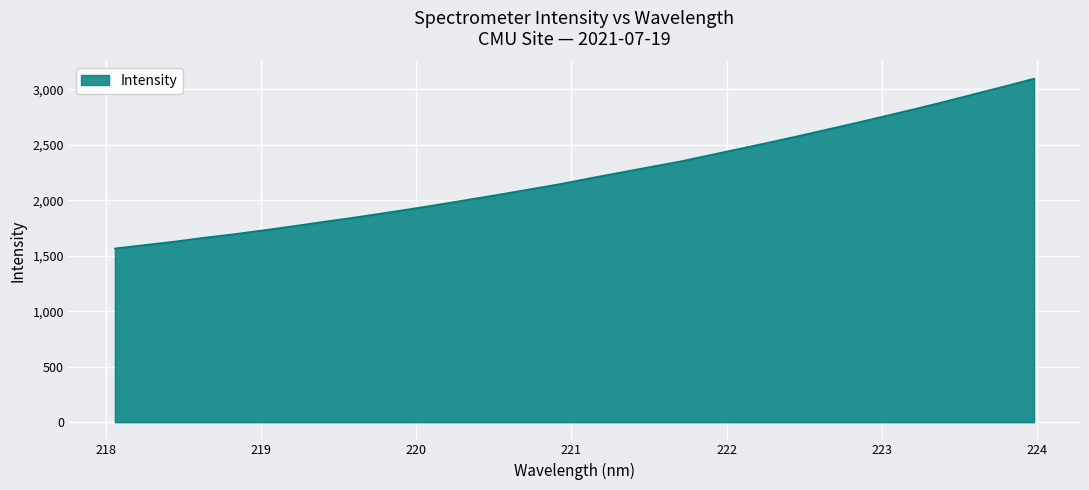

What is the minimum value shown in the chart?

1566.7